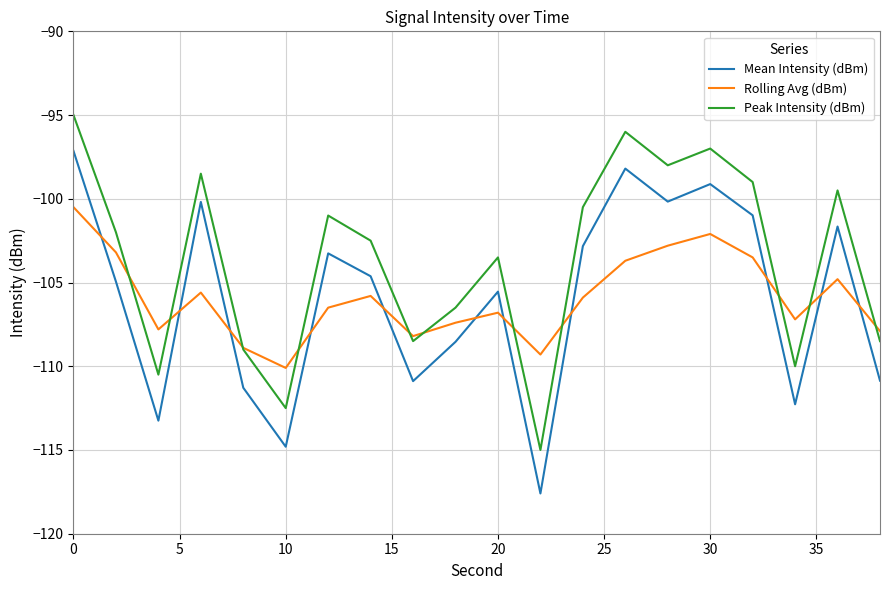

List the series in order of their peak value, lowest first.

Rolling Avg (dBm), Mean Intensity (dBm), Peak Intensity (dBm)